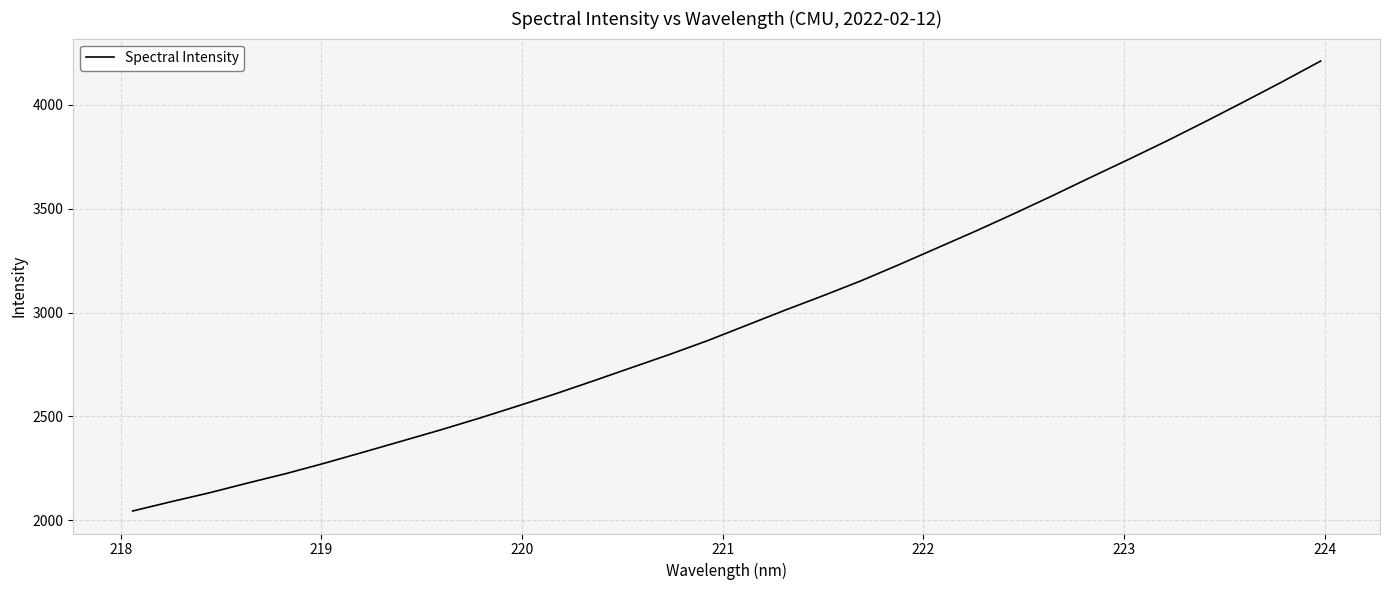

What is the difference between the maximum and minimum values?

2165.1